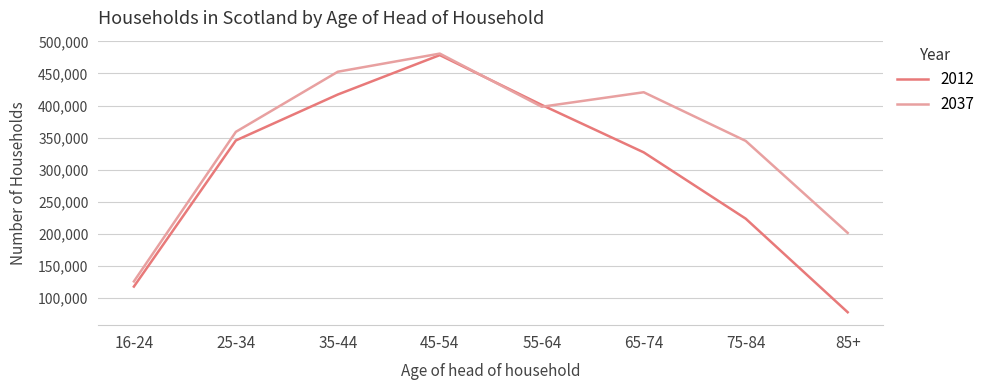

What is the maximum value shown in the chart?

481004